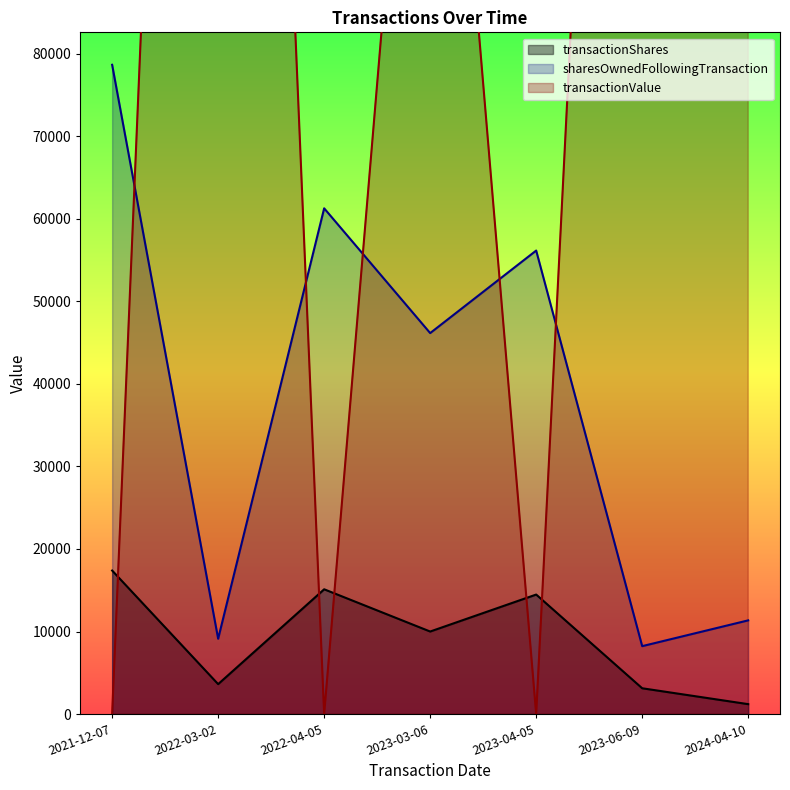

What is the sum of the transactionValue values at 2024-04-10 and 2023-03-06?

255260